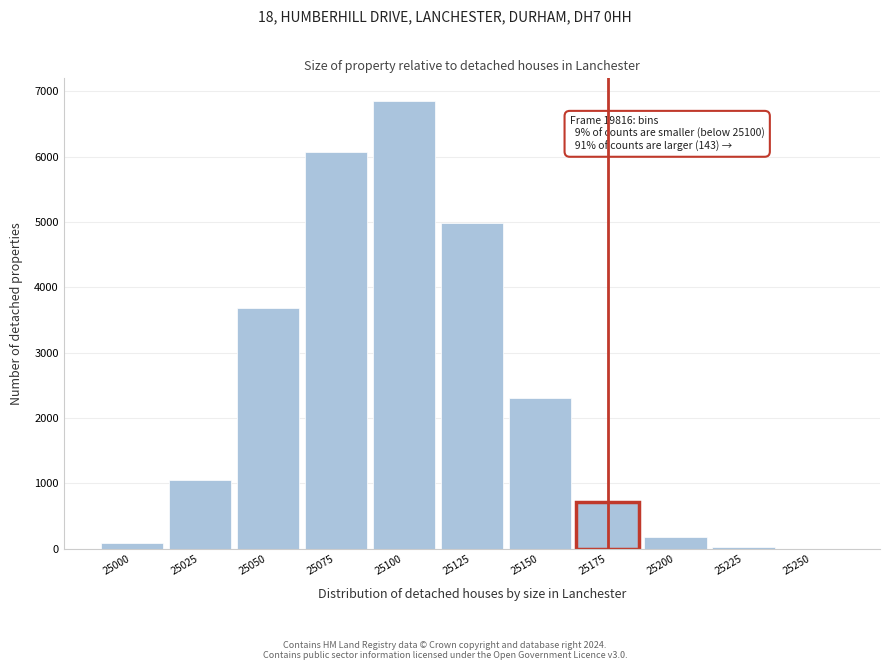

Reading right to left, list all the values displayed in this chart.

25250=1	25225=34	25200=187	25175=719	25150=2310	25125=4978	25100=6853	25075=6069	25050=3683	25025=1047	25000=86